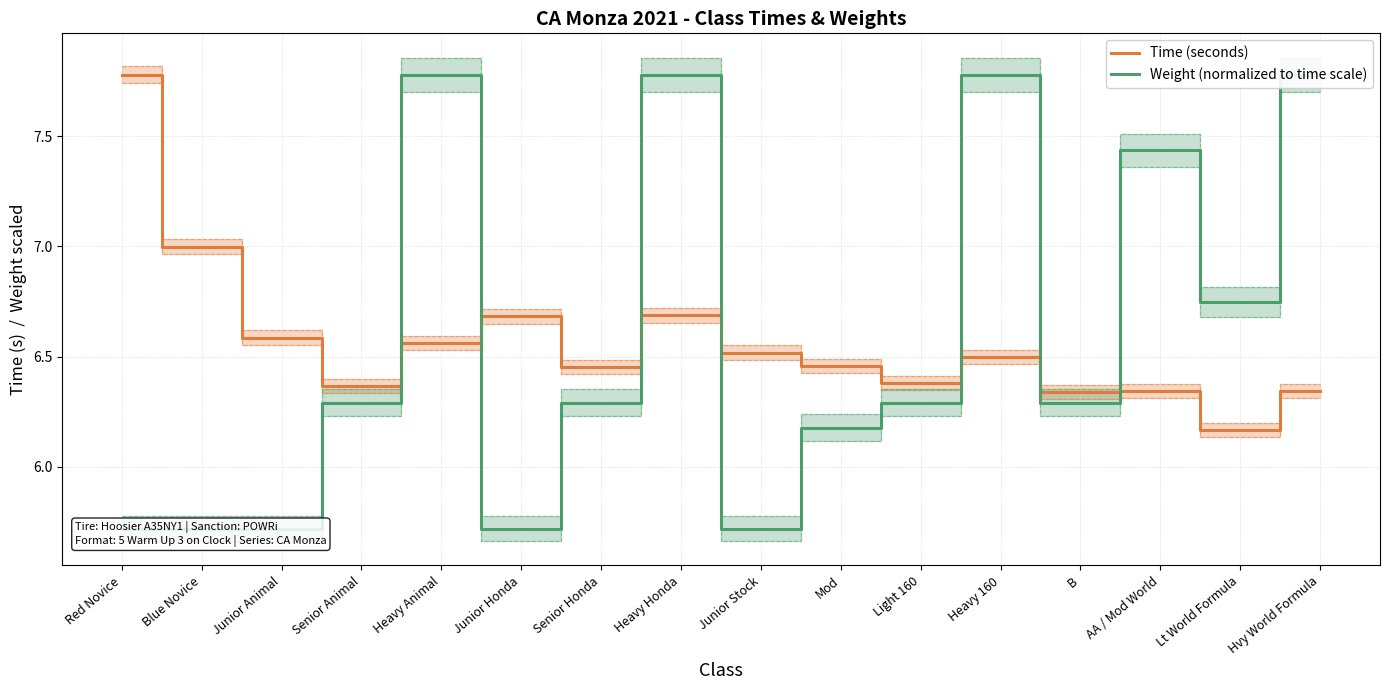

Where is the first local maximum for Time (seconds)?

Junior Honda